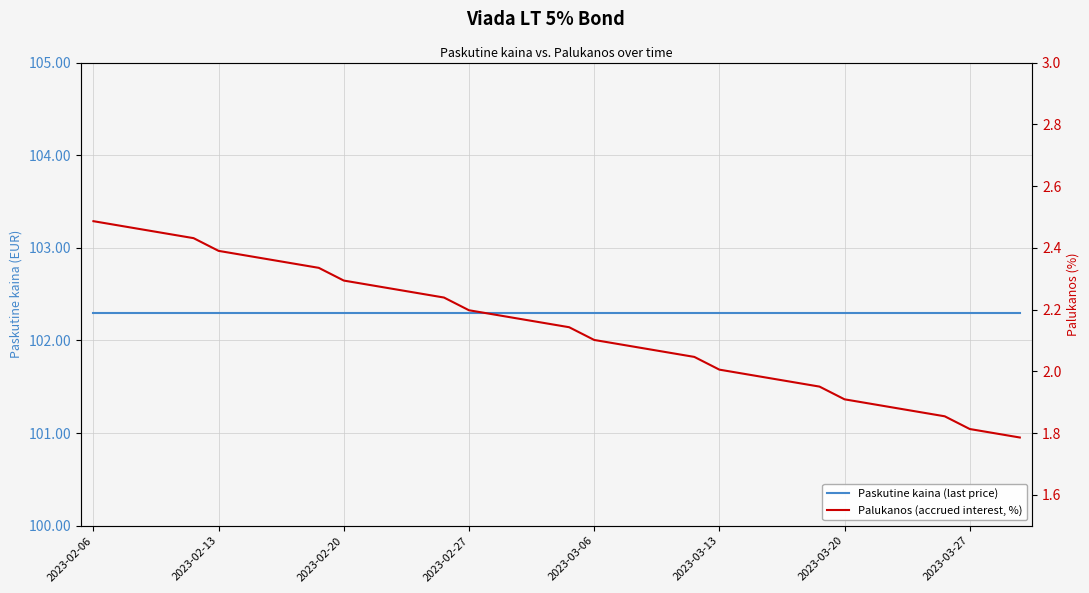

At which label does Palukanos (accrued interest, %) first exceed 2?

2023-02-06